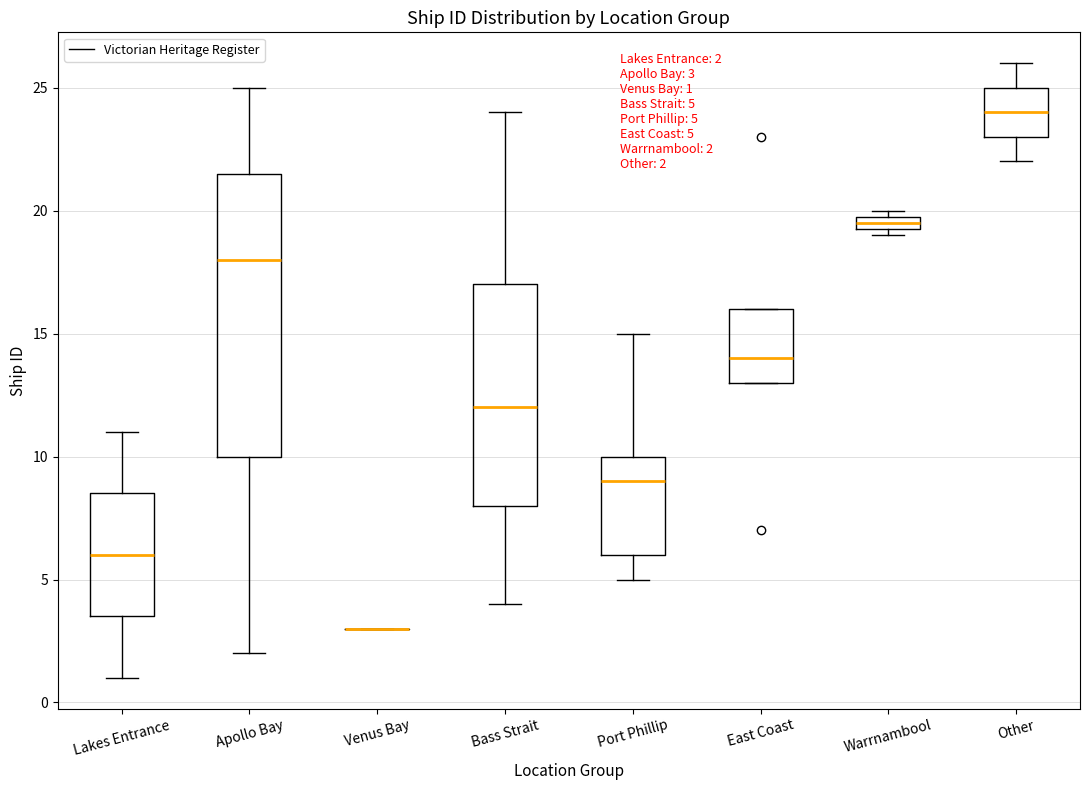

Comparing the boxes themselves (not the whiskers), which one is the tallest?

Apollo Bay